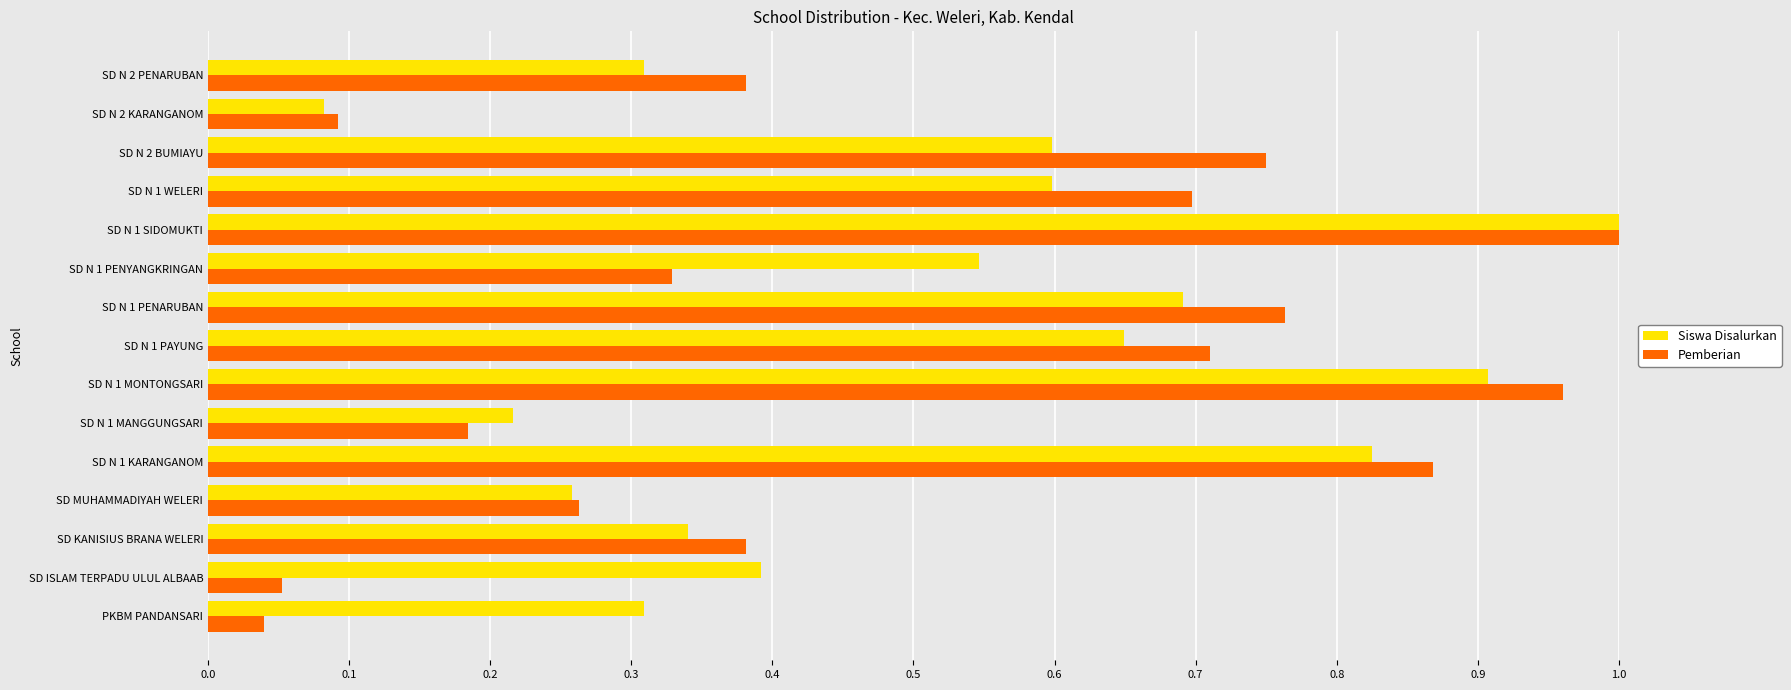

Which category has the lowest value in the Siswa Disalurkan series?

SD N 2 KARANGANOM